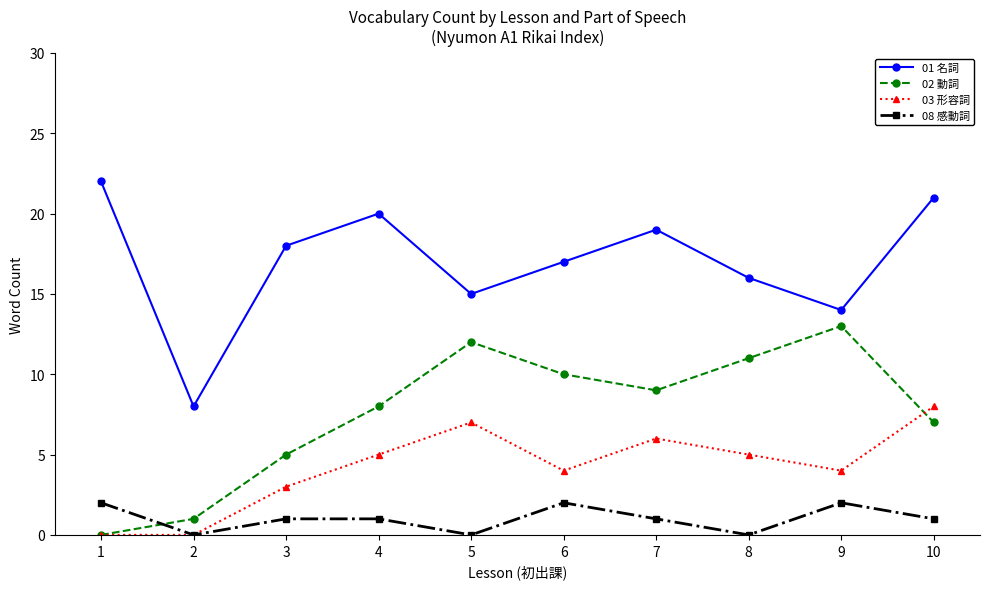

Count the number of categories in the chart.

10